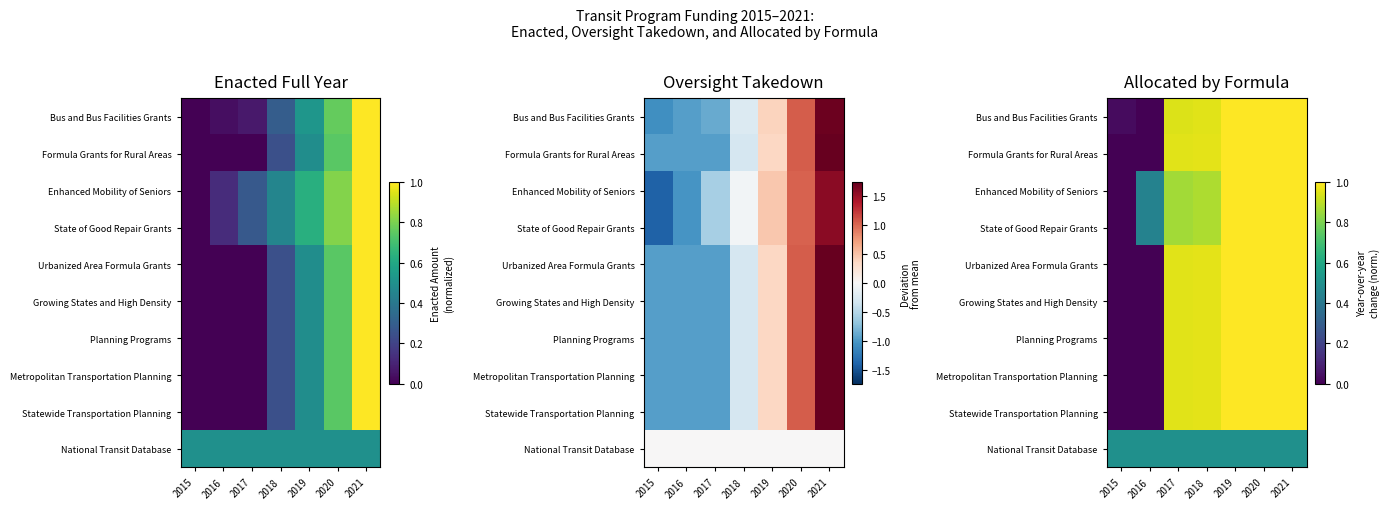

What is the spread (max minus min) of values at 2015?

0.5